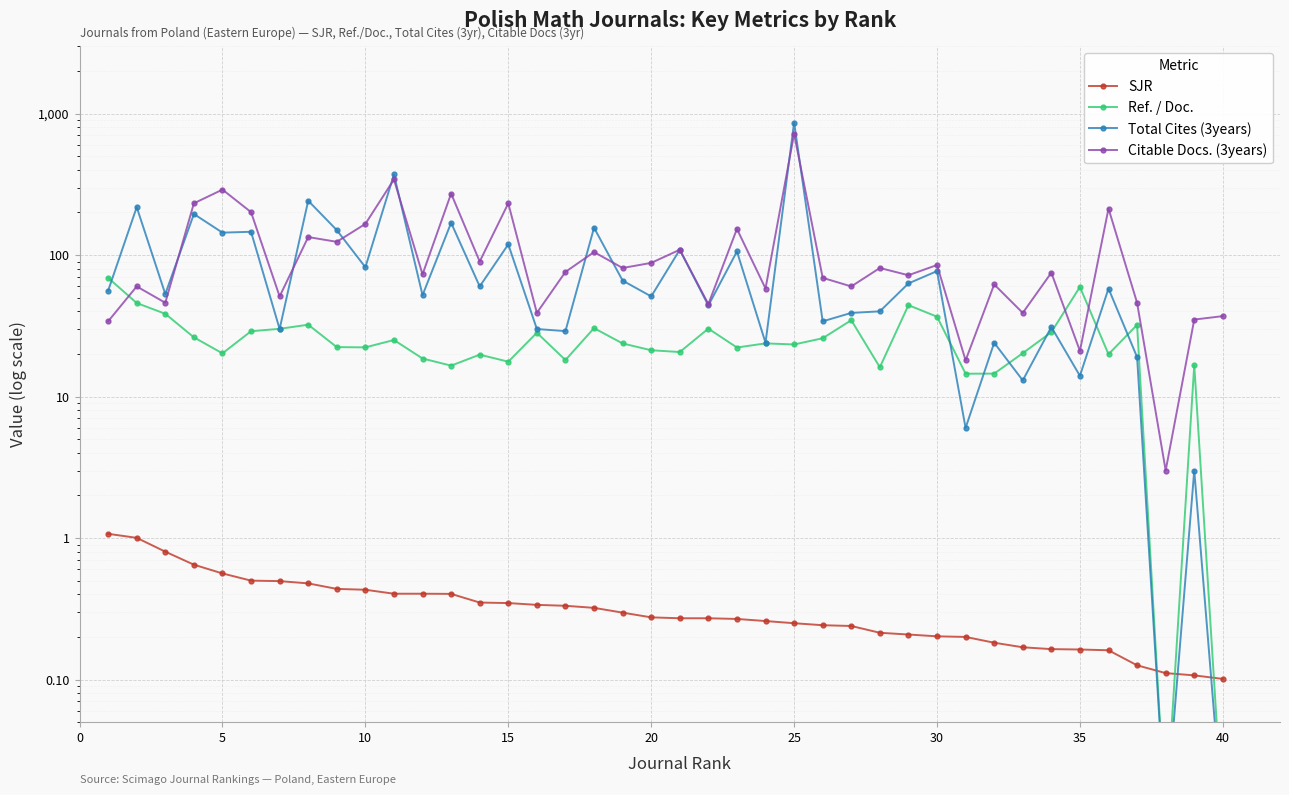

How many lines are shown in the chart?

4